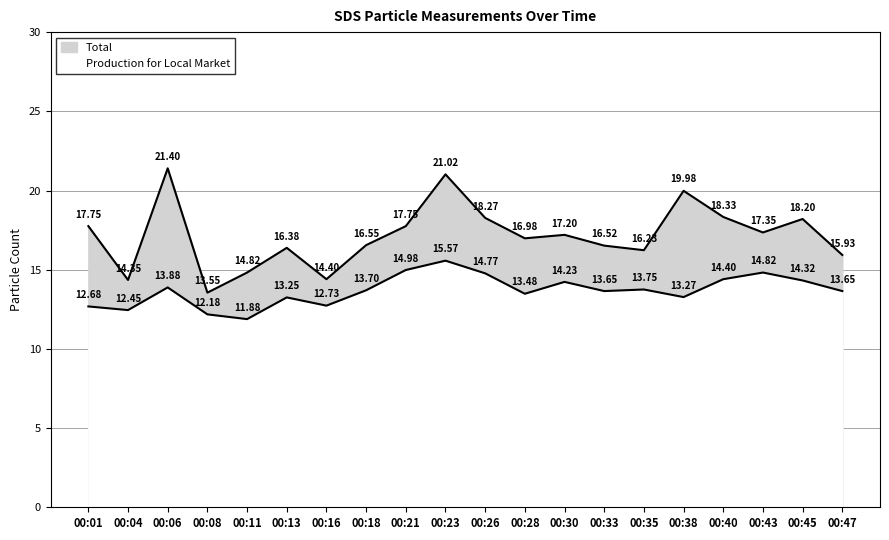

At which category does Total reach its first local peak?

00:06